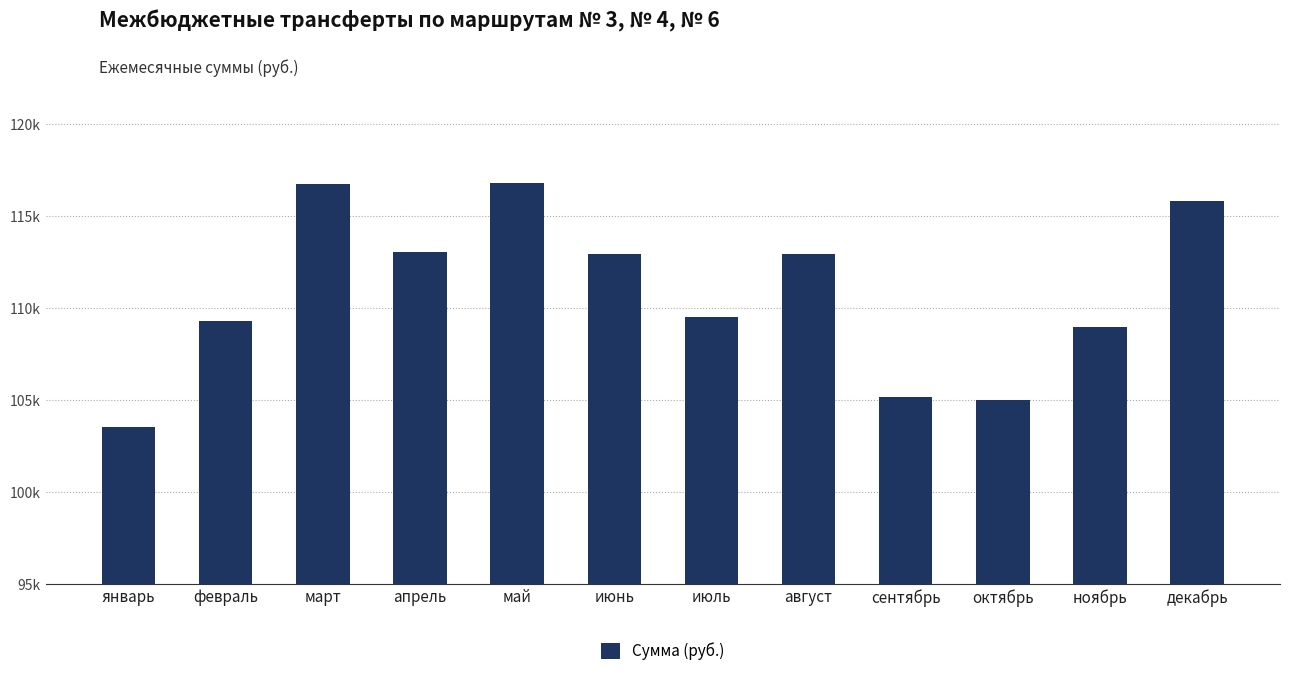

Where is the data nearest to the value 110177?

июль